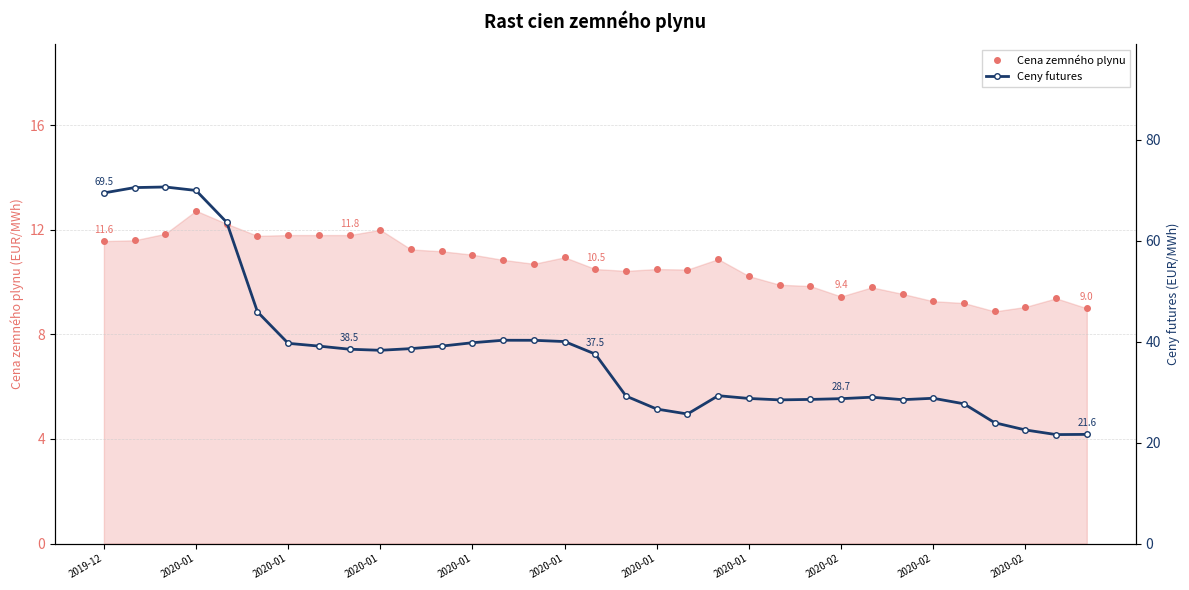

At which category does Cena zemného plynu reach its first local peak?

2020-01